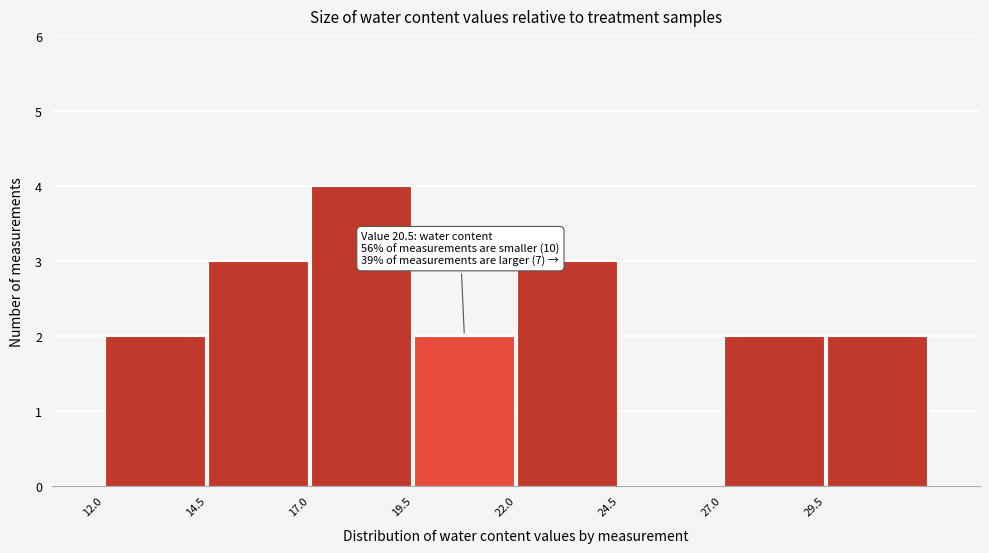

Over which range of the x-axis is the bar tallest?

17.0 to 19.5